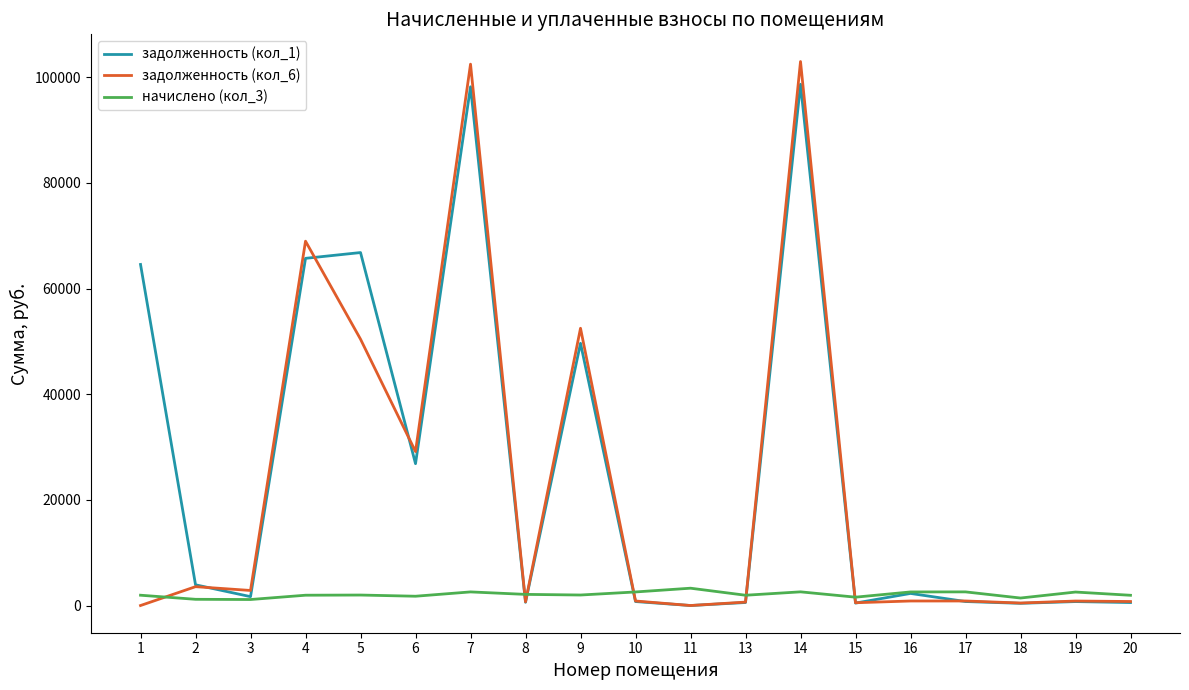

What is the difference between the highest and lowest values at 16?

1714.3